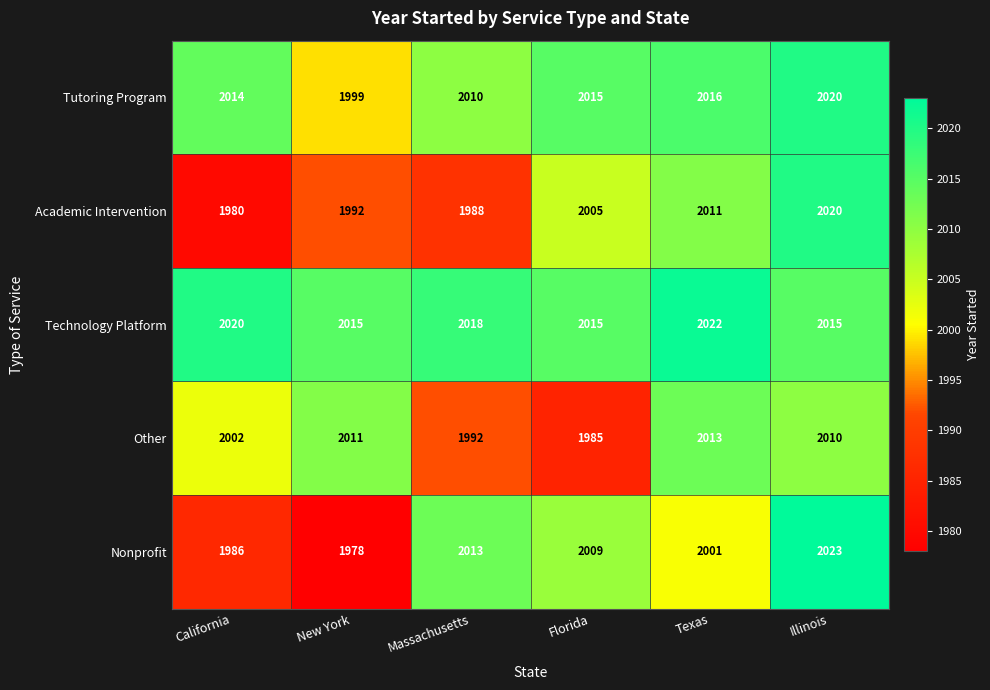

At which label is Other closest to 1999?

California